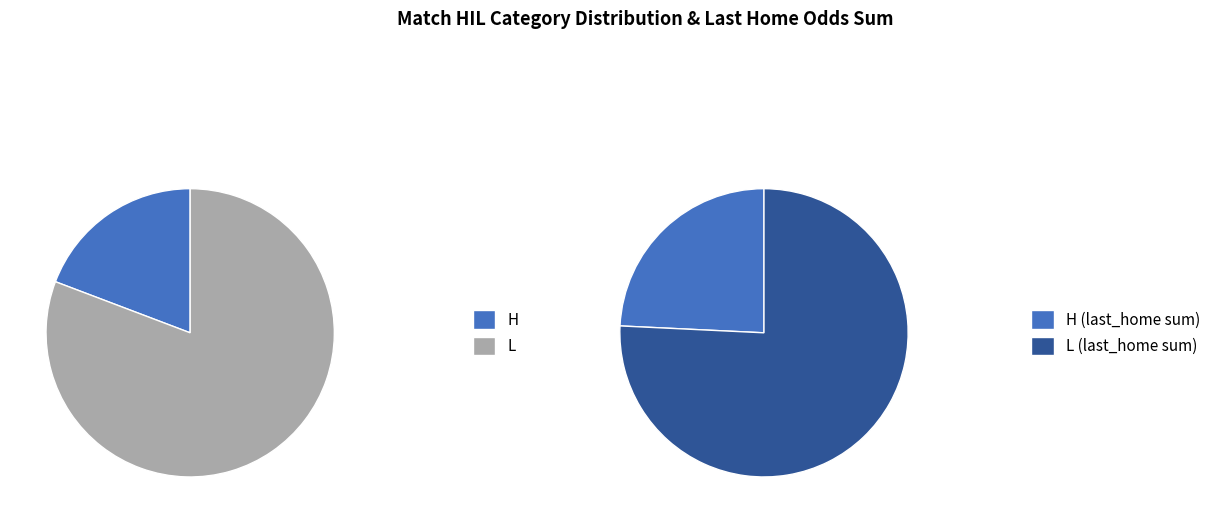

Does any single category account for the majority?

Yes